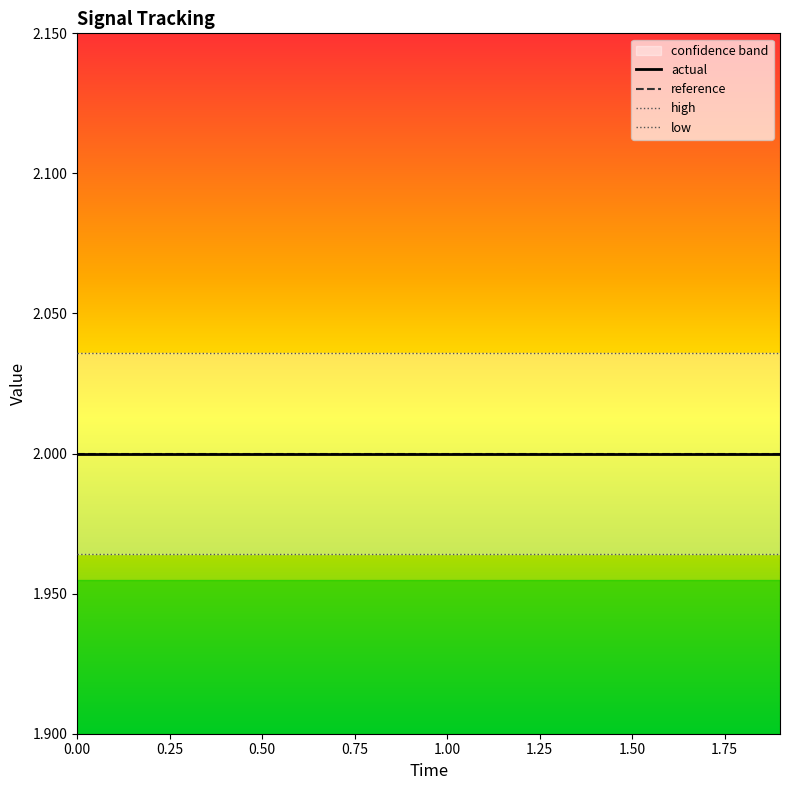

True or false: actual has more than 1 points higher than both neighbors.

False